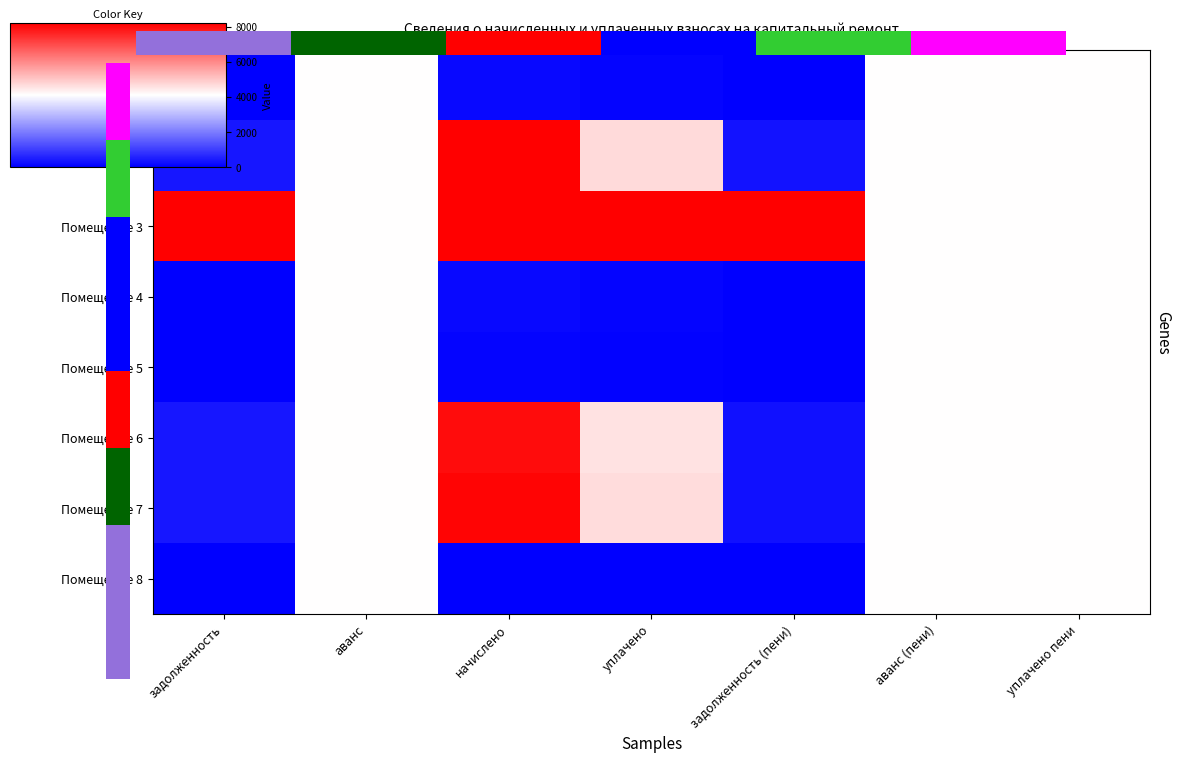

Which category has the lowest value in the Помещение 2 series?

задолженность (пени)